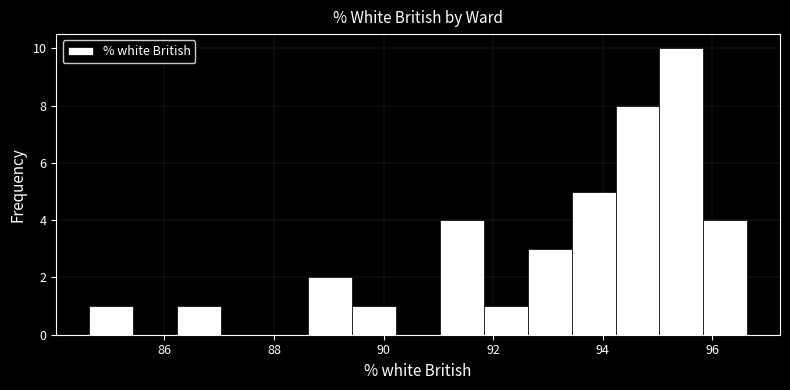

Reading left to right, list every bar in this chart as the range it spans on the x-axis followed by its height. Neither the bar edges nor the heights are printed on the chart, so give them approximately, as read against the axes.

84.6 to 85.4: 1
85.4 to 86.2: 0
86.2 to 87.0: 1
87.0 to 87.8: 0
87.8 to 88.6: 0
88.6 to 89.4: 2
89.4 to 90.2: 1
90.2 to 91.0: 0
91.0 to 91.8: 4
91.8 to 92.6: 1
92.6 to 93.4: 3
93.4 to 94.2: 5
94.2 to 95.0: 8
95.0 to 95.8: 10
95.8 to 96.6: 4